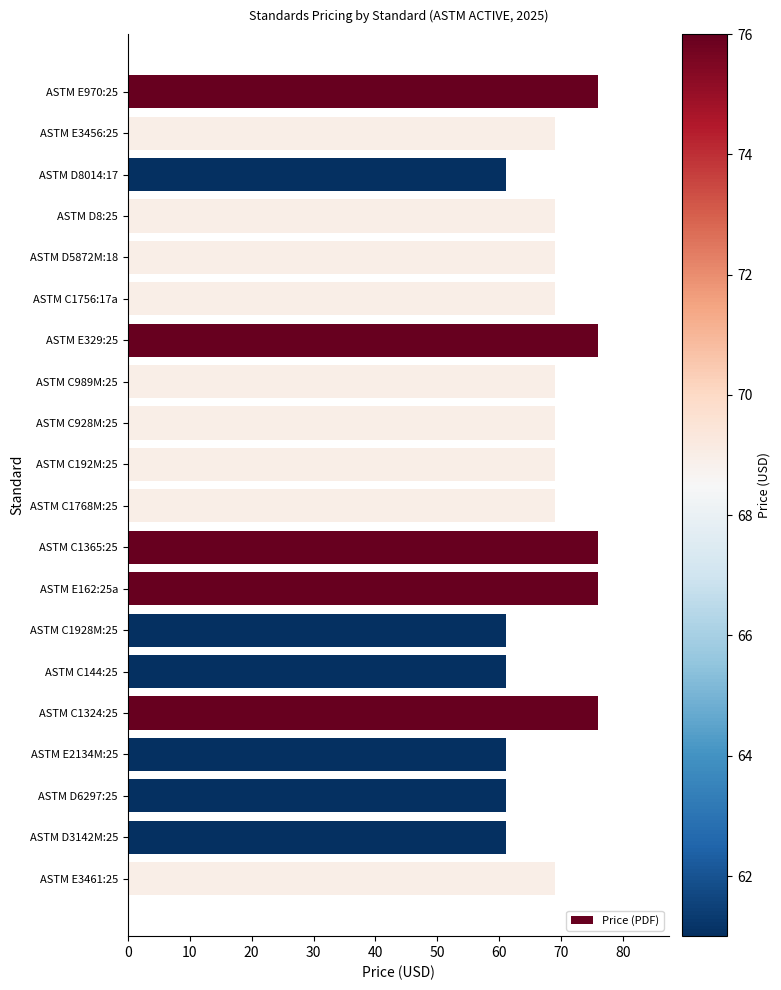

What is the label of the 8th bar from the top?

ASTM C989M:25